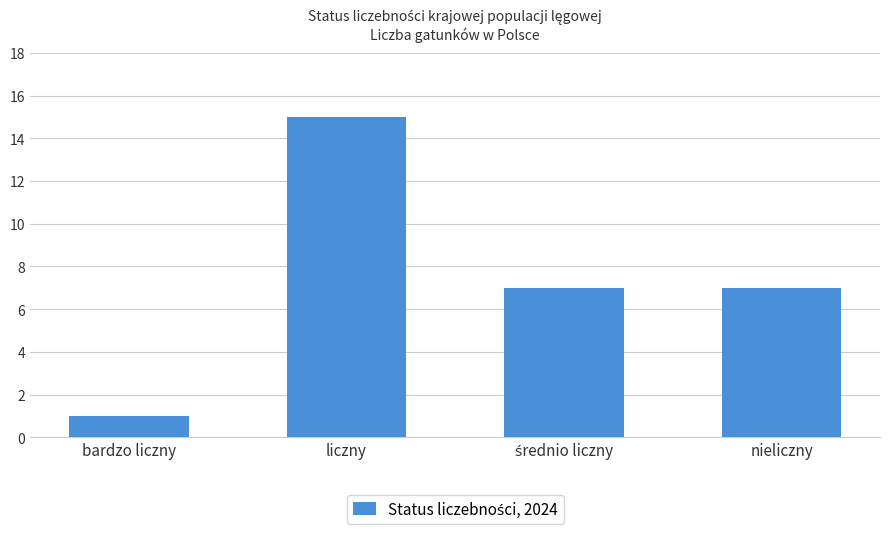

Which category has the lowest value across all series?

bardzo liczny